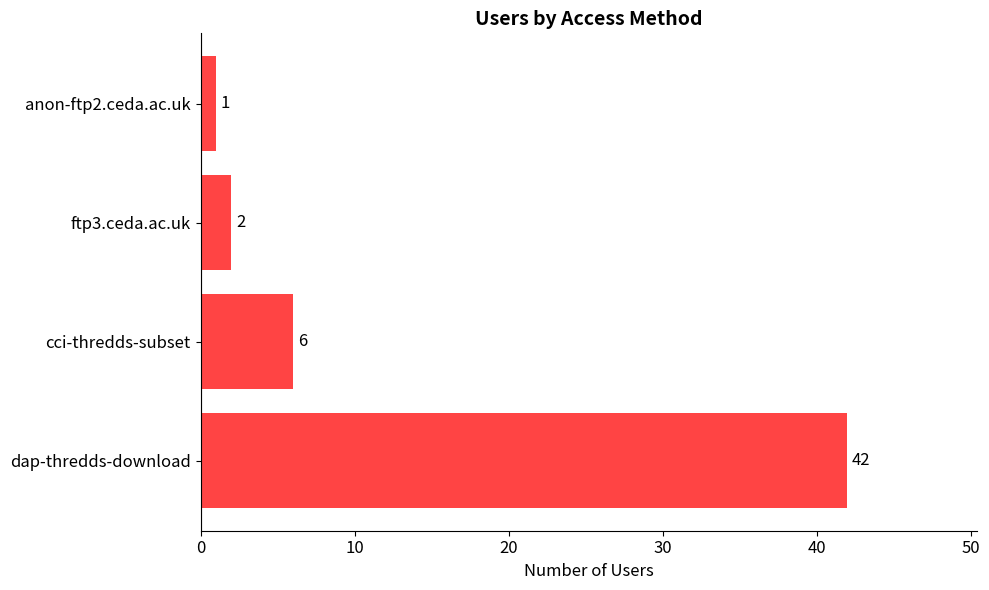

How many distinct data groups are displayed?

1